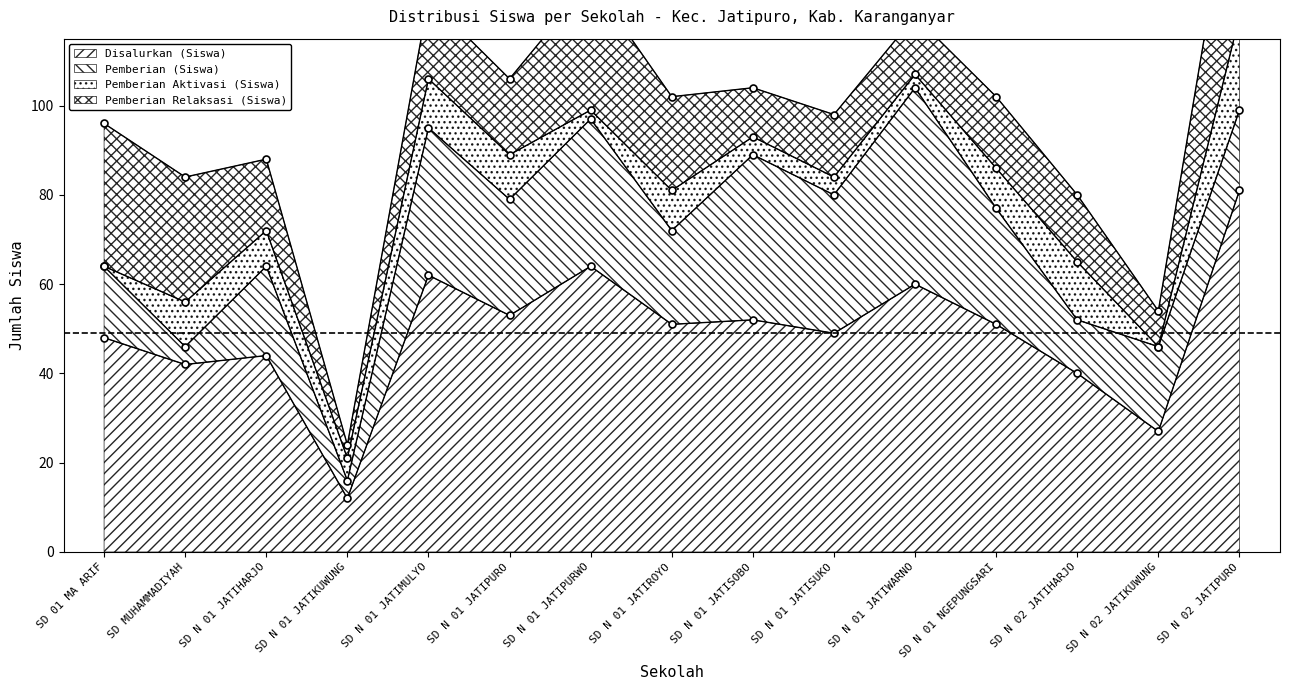

What is the average value of the Disalurkan (Siswa) series?

49